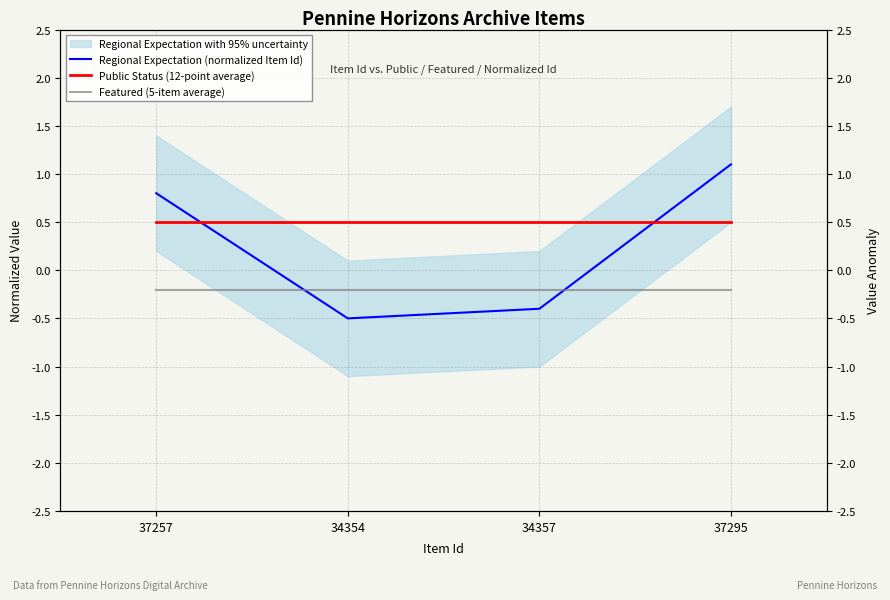

Reading right to left, list all the values displayed in this chart.

Regional Expectation (normalized Item Id): 1.1	-0.4	-0.5	0.8
Public Status (12-point average): 0.5	0.5	0.5	0.5
Featured (5-item average): -0.2	-0.2	-0.2	-0.2